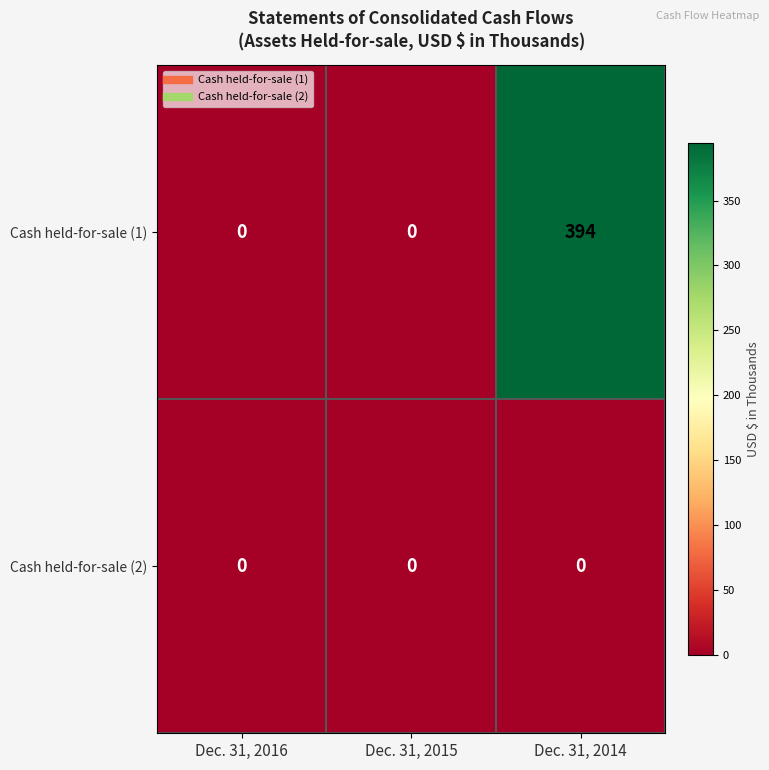

What is the spread (max minus min) of values at Dec. 31, 2014?

394